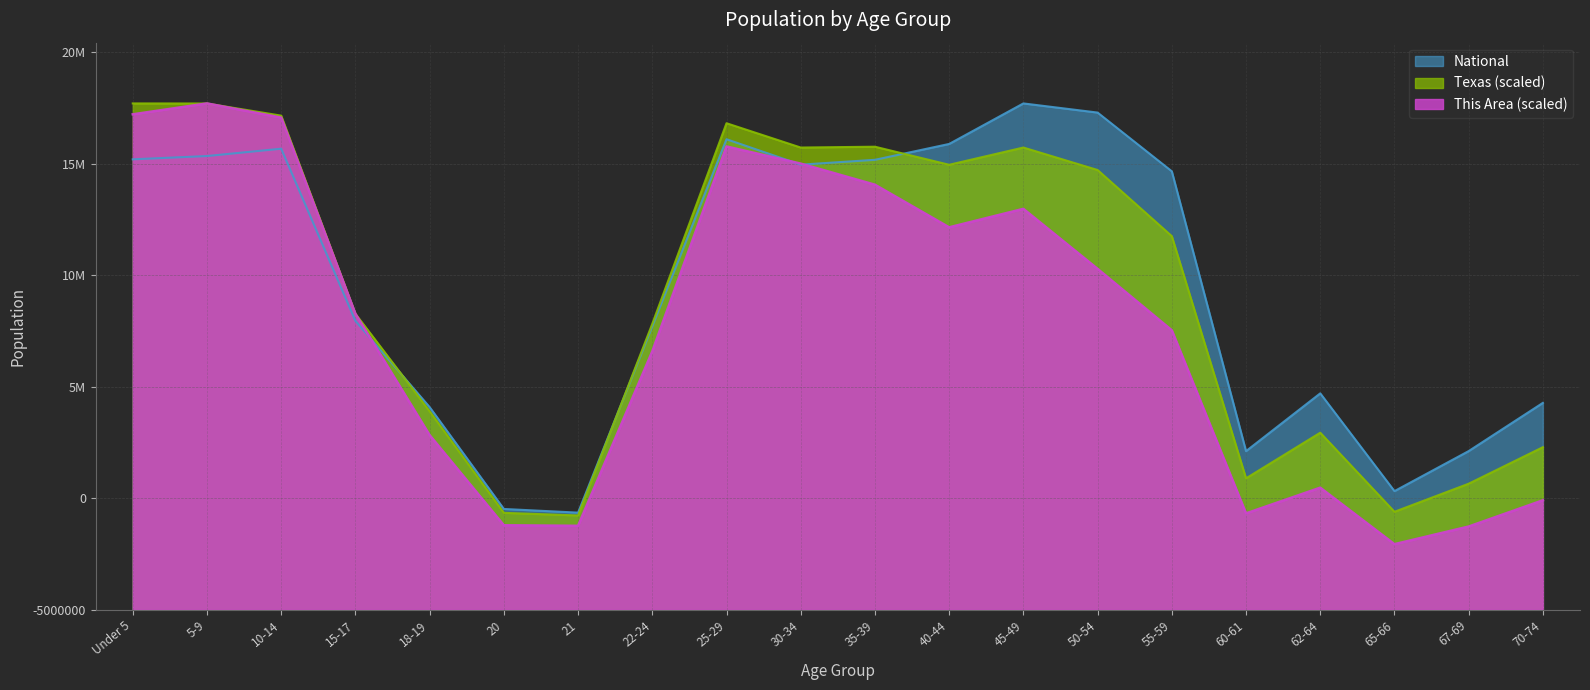

Is the value of Texas at 18-19 greater than the value of National at 20?

Yes